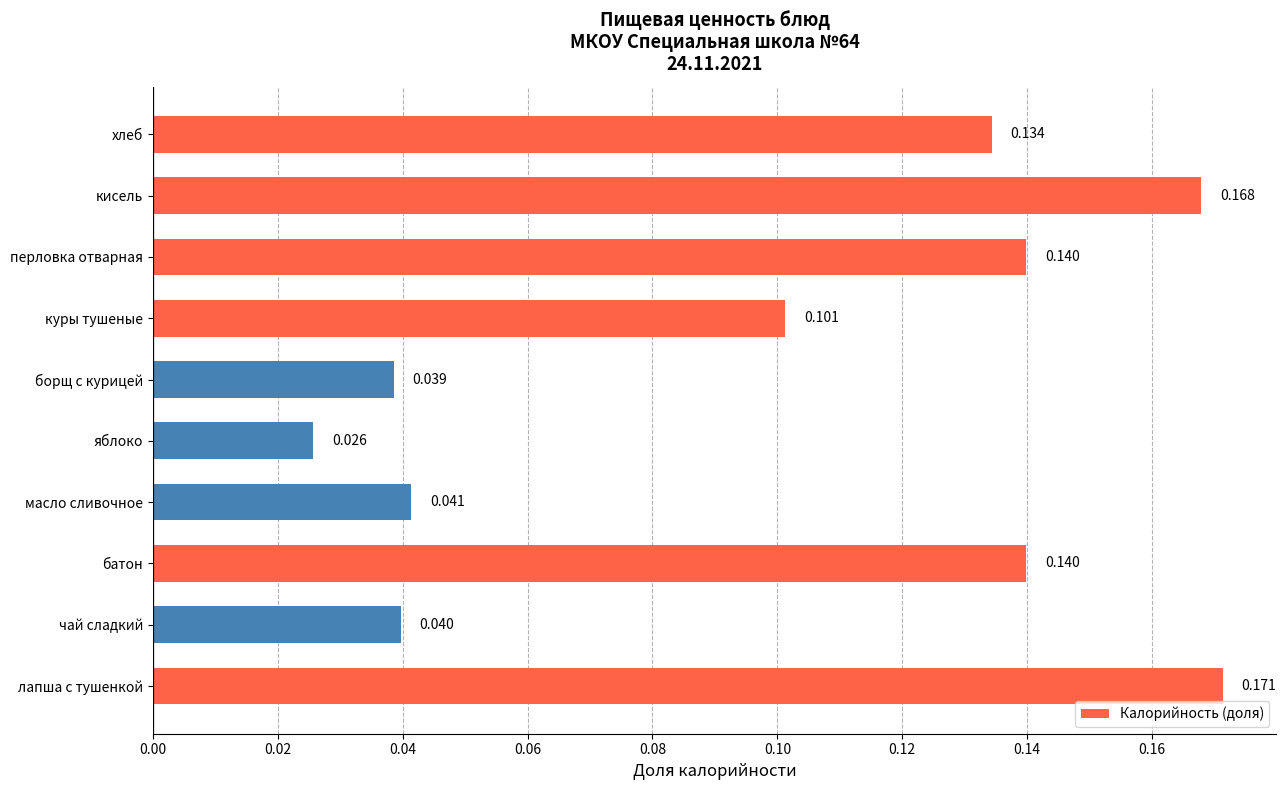

Which category has the lowest value across all series?

яблоко